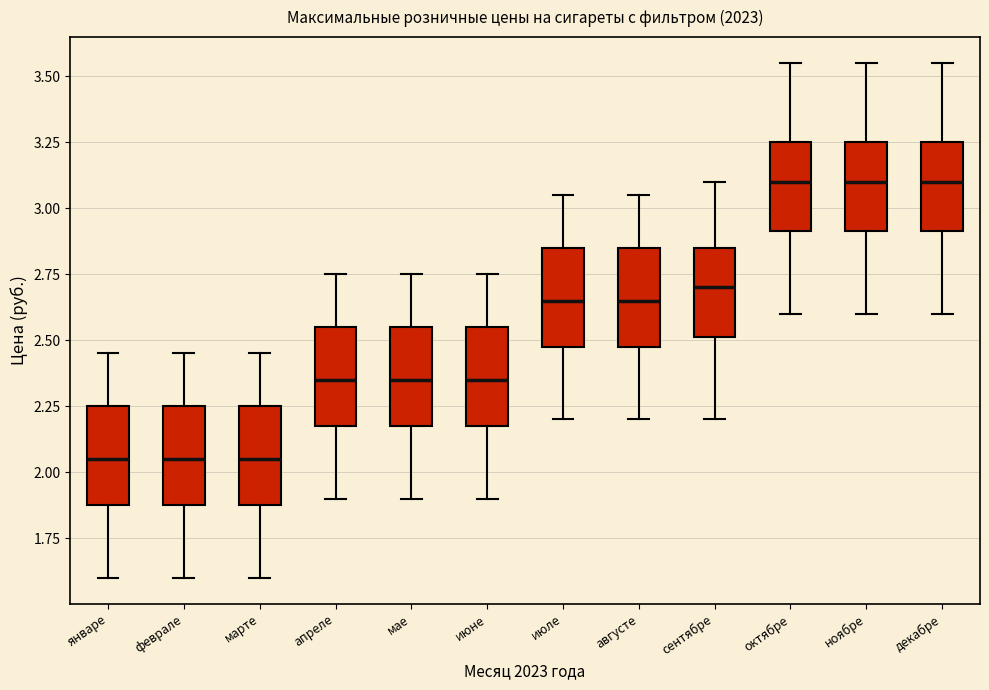

Where does the median line of the box for октябре sit on the y-axis? The values are not printed on the chart, so give them approximately, as read against the axis.

3.10